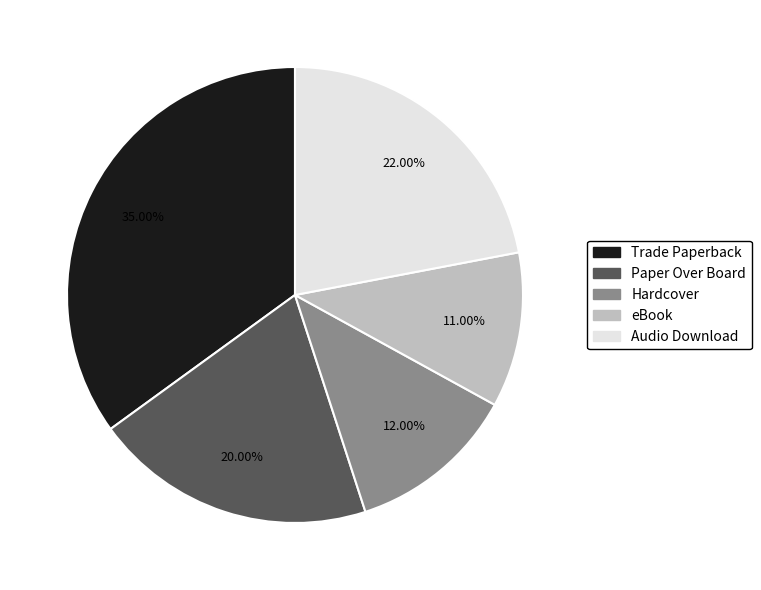

To the nearest percent, what is the combined percentage of Hardcover and Trade Paperback?

47%